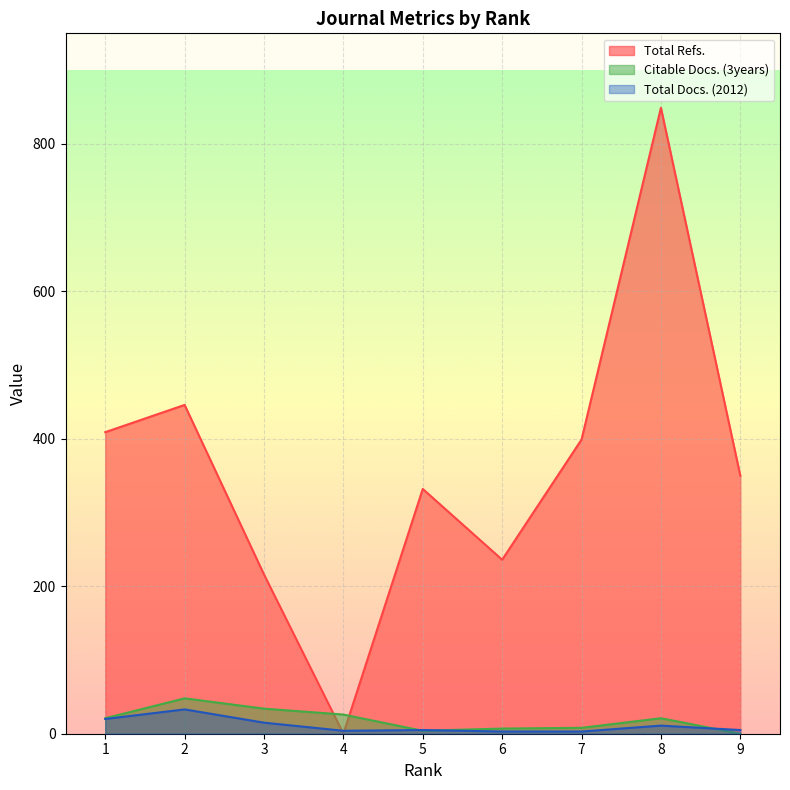

At which category is the sum across all series the highest?

8